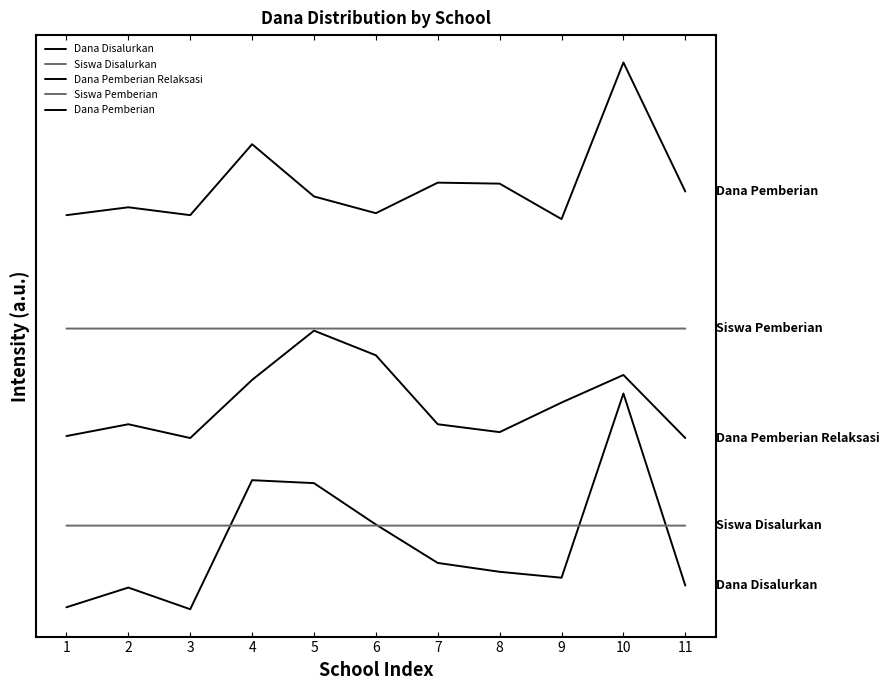

Reading left to right, extract all data points from this chart.

Dana Disalurkan: 1350000	5850000	900000	30375000	29700000	20250000	11475000	9450000	8100000	50175000	6300000
Siswa Disalurkan: 20000003	20000013	20000002	20000075	20000072	20000050	20000028	20000021	20000021	20000115	20000014
Dana Pemberian Relaksasi: 40450000	43150000	40000000	53275000	64525000	58900000	43150000	41350000	48100000	54400000	40000000
Siswa Pemberian: 65000002	65000006	65000002	65000040	65000014	65000003	65000021	65000018	65000000	65000083	65000014
Dana Pemberian: 90900000	92700000	90900000	107100000	95175000	91350000	98325000	98100000	90000000	125775000	96300000